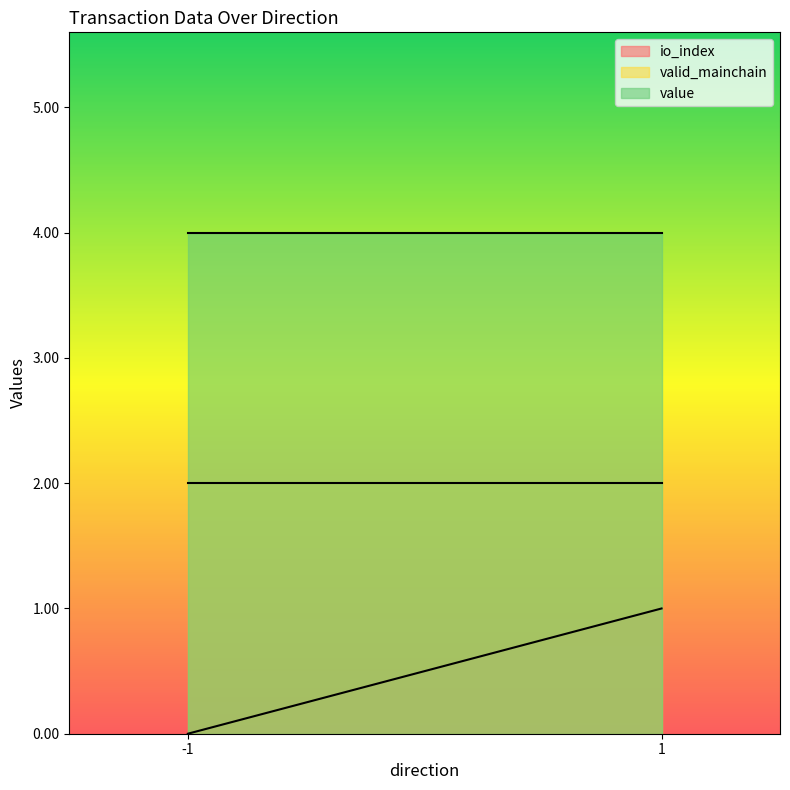

True or false: valid_mainchain has a value of 1.6 at 1.

False